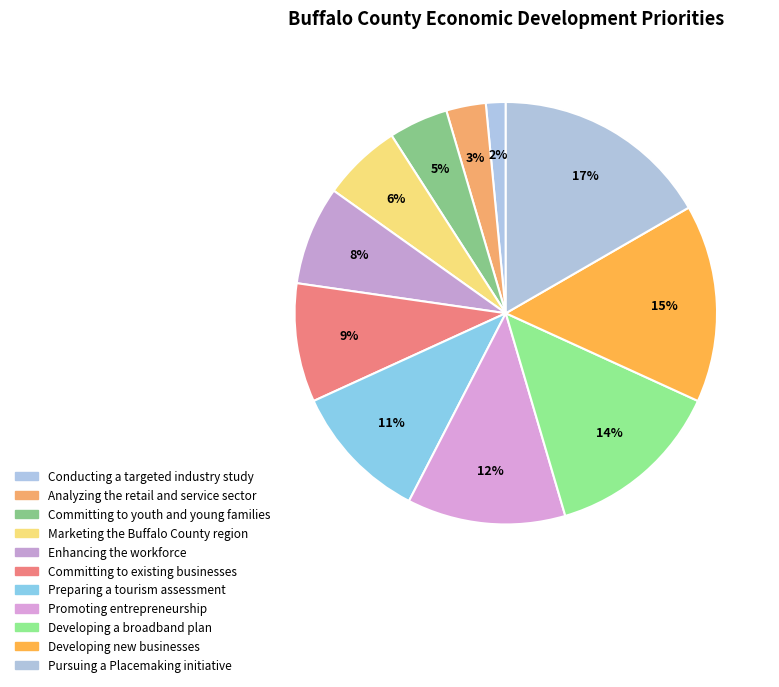

How many slices are in this pie chart?

11